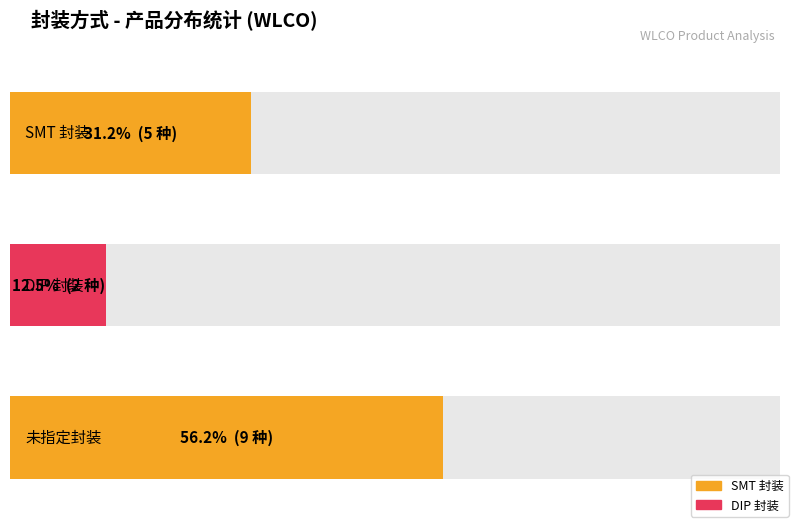

True or false: the data shows 8 at SMT.

False